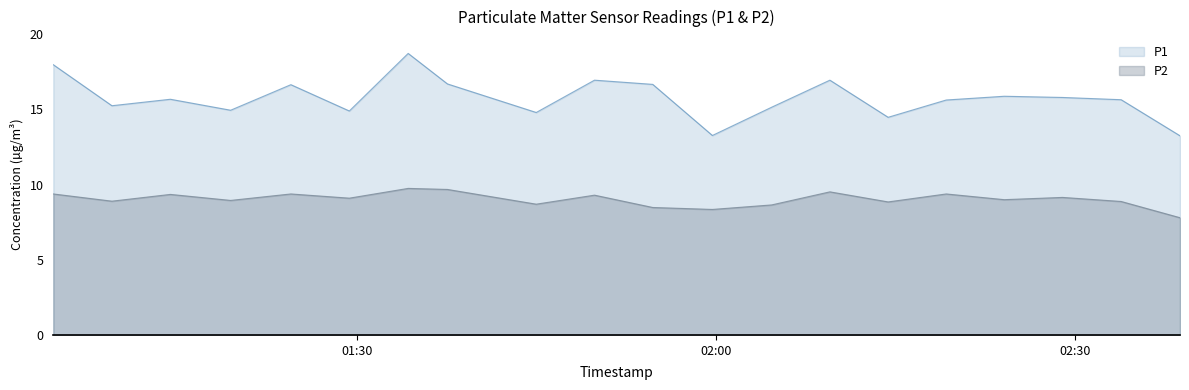

Between 01:49 and 02:24, which series saw the biggest shift?

P1